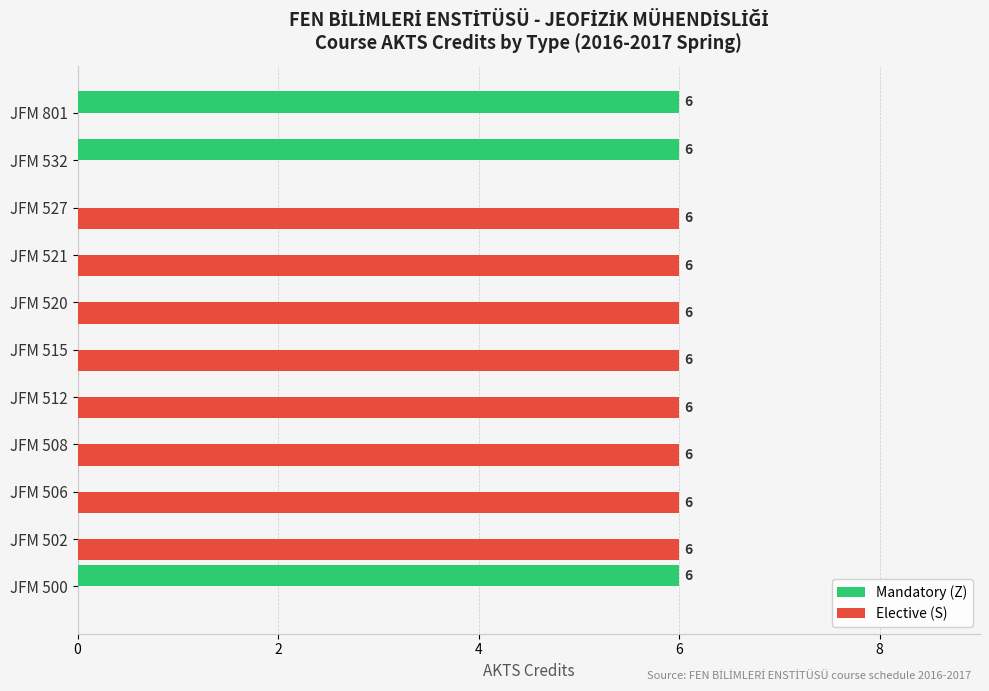

What is the sum of all Mandatory (Z) values?

18